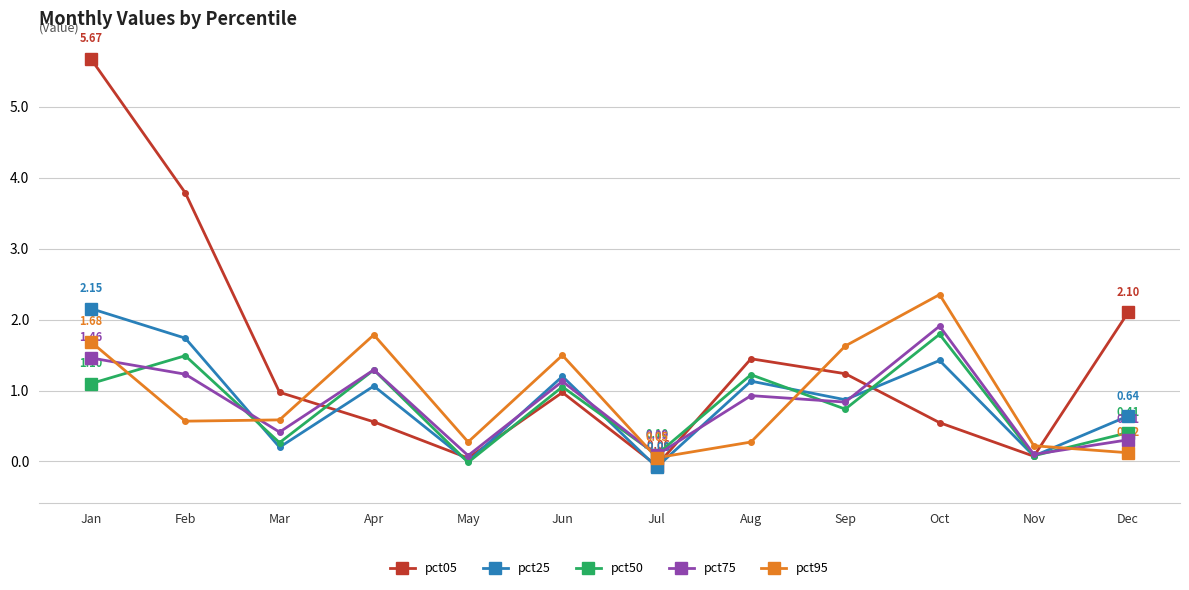

At which category does the chart reach its minimum across all series?

Jul